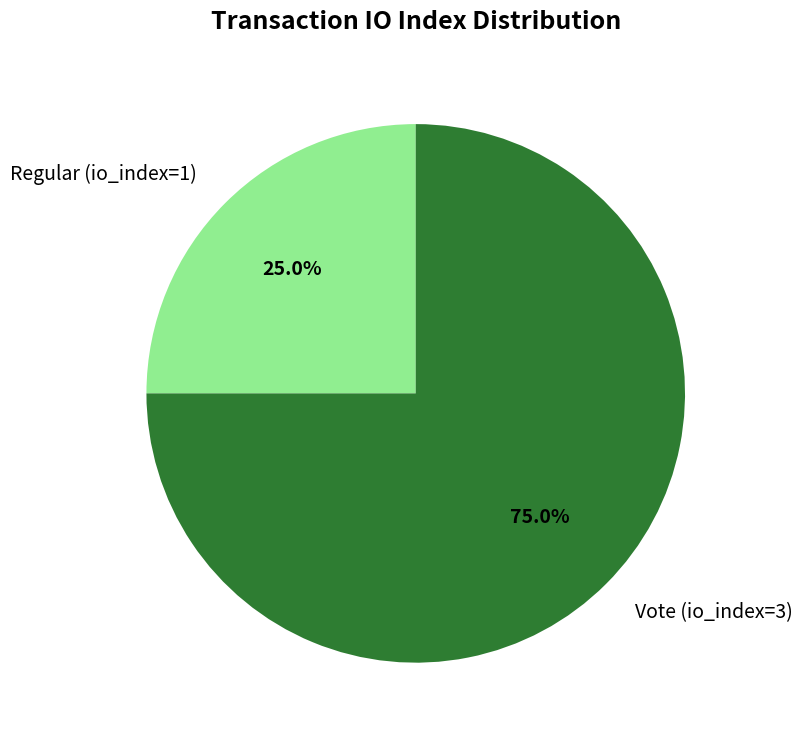

To the nearest percent, what is the combined percentage of Regular (io_index=1) and Vote (io_index=3)?

100%